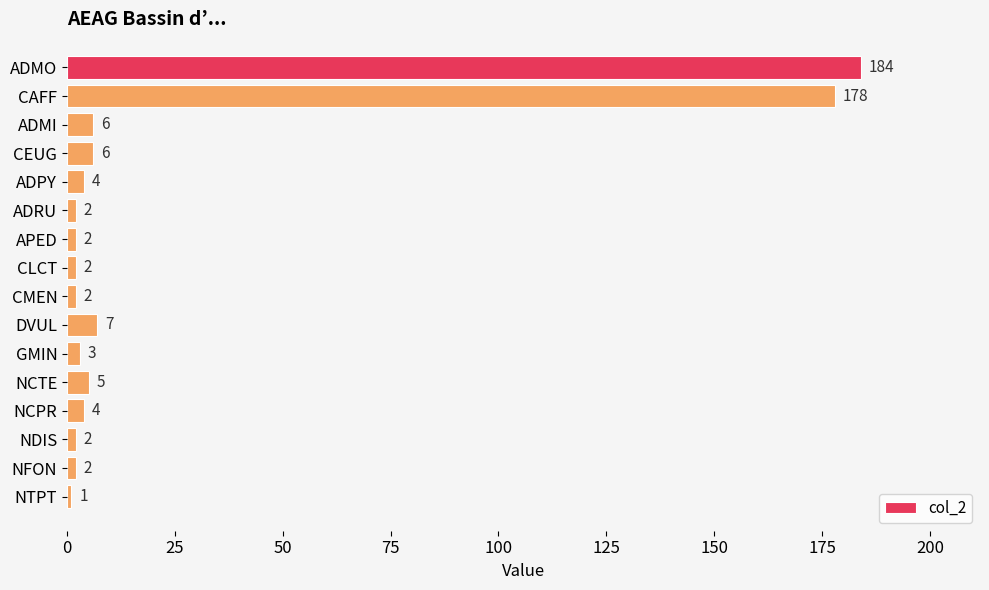

True or false: the data shows 178 at CAFF.

True